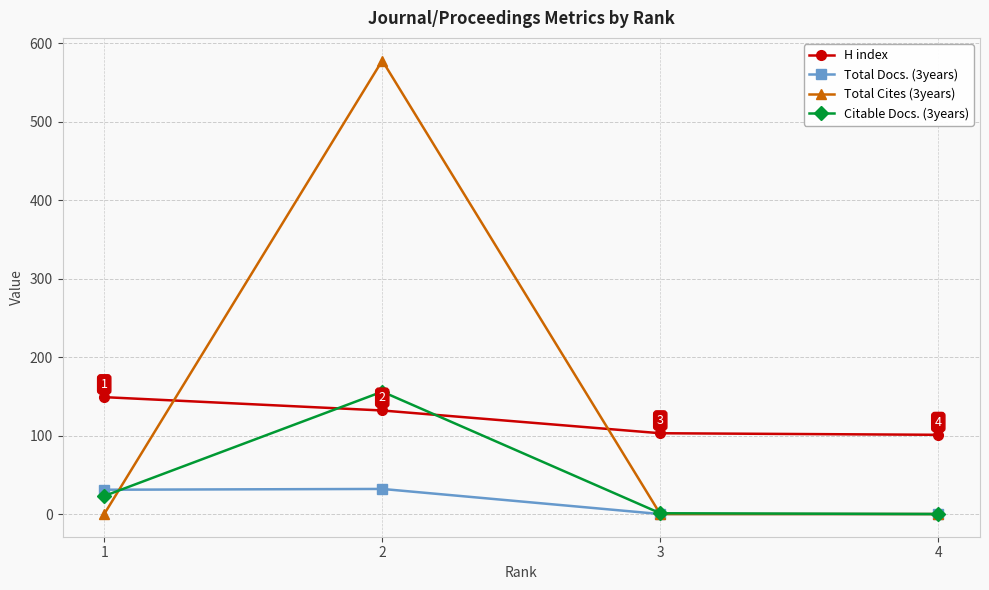

List the series in order of their overall mean, highest first.

Total Cites (3years), H index, Citable Docs. (3years), Total Docs. (3years)